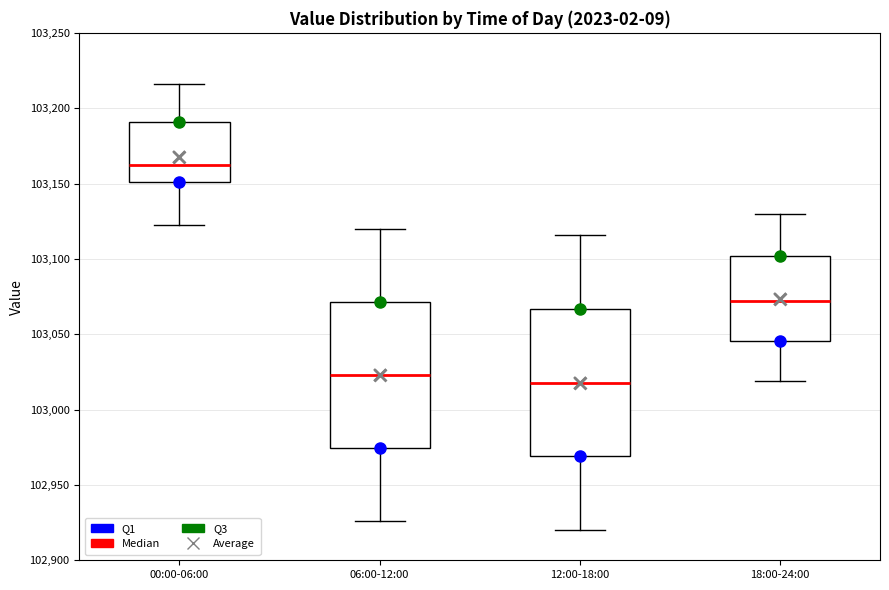

Reading left to right, transcribe this box plot: for each box, give where its median line is, the range the box spans, and where its two whiskers end, as read against the y-axis. The values are not printed on the chart, so give them approximately, as read against the axis.

00:00-06:00: median 103160, box 103150 to 103190, whiskers 103125 to 103215
06:00-12:00: median 103025, box 102975 to 103070, whiskers 102925 to 103120
12:00-18:00: median 103020, box 102970 to 103065, whiskers 102920 to 103115
18:00-24:00: median 103070, box 103045 to 103100, whiskers 103020 to 103130